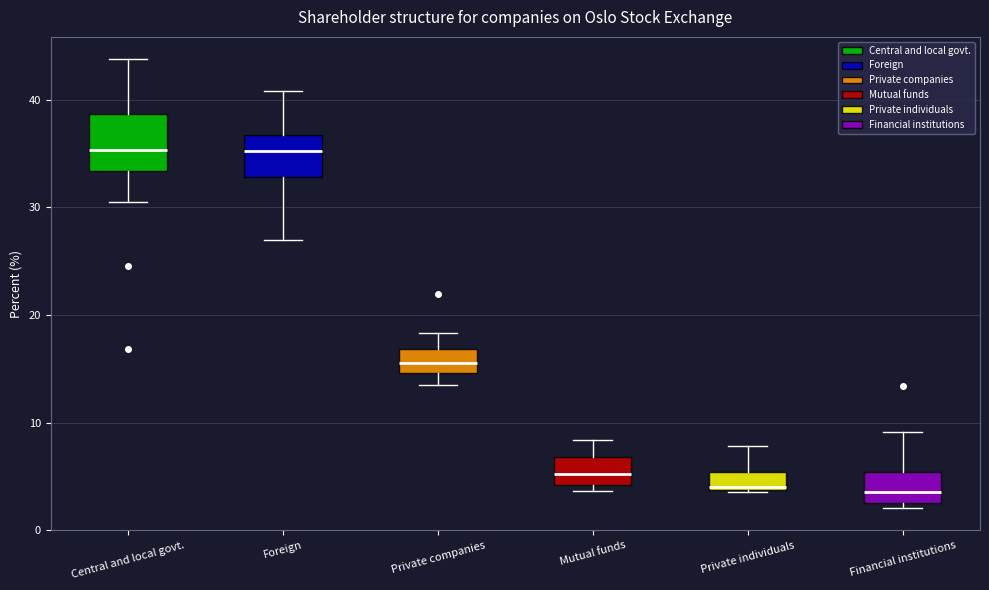

Comparing the boxes themselves (not the whiskers), which one is the tallest?

Central and local govt.